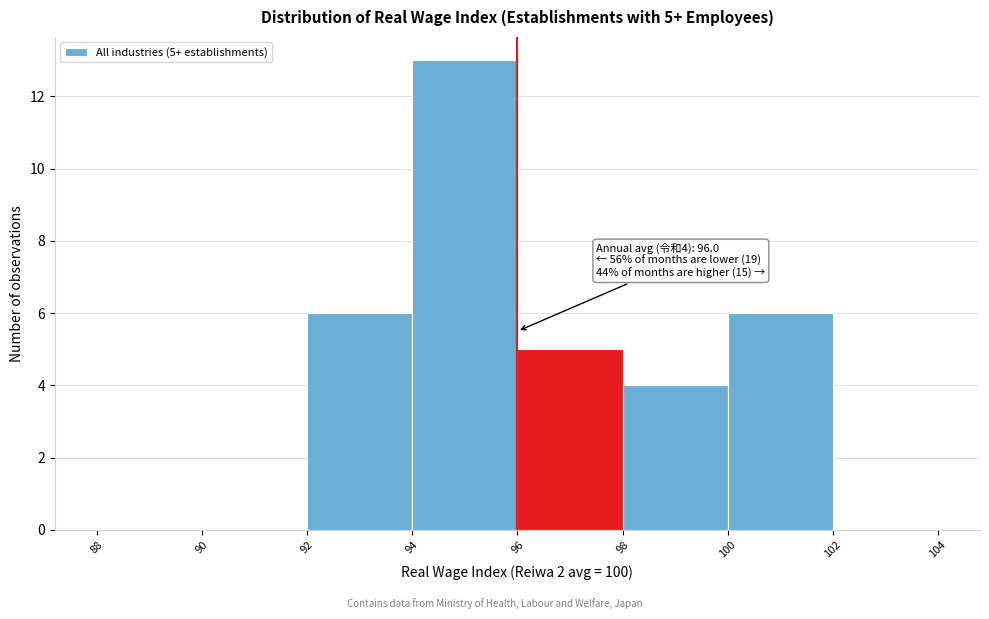

Which range on the x-axis has the tallest bar?

94 to 96